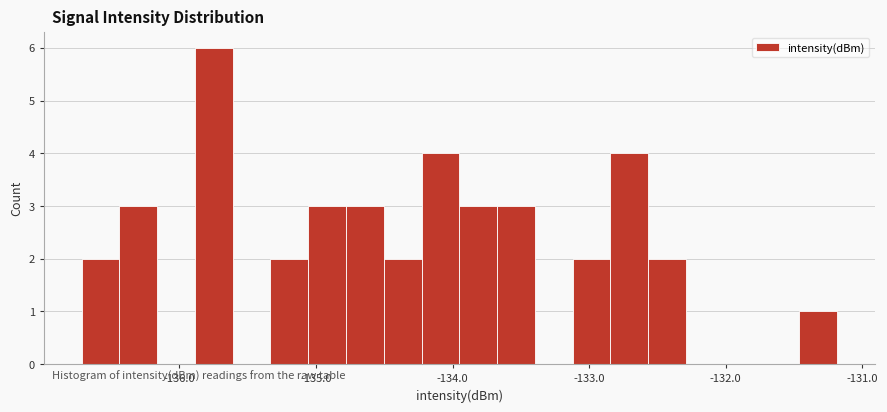

Around what value on the x-axis is the tallest bar? Give the approximate position of its centre, as read against the axis.

-135.7